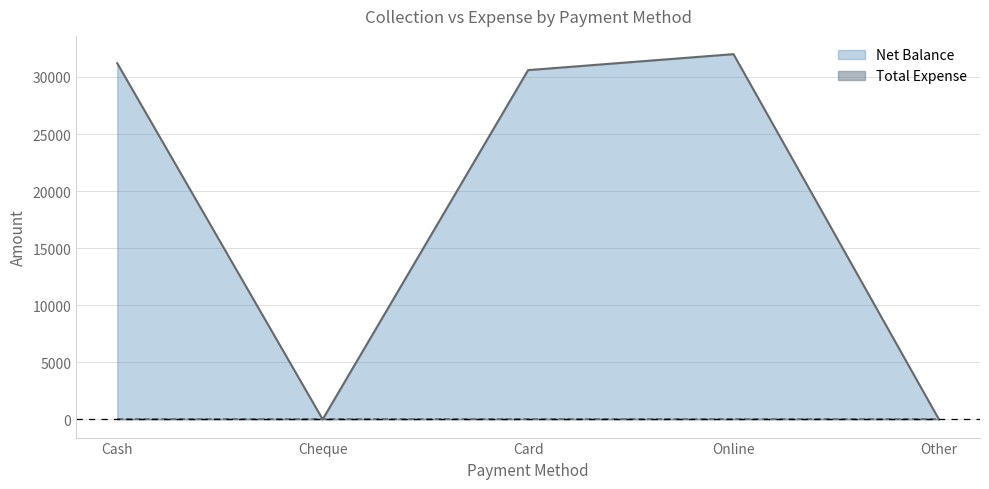

Rank the categories by value from lowest to highest.

Cheque, Other, Card, Cash, Online